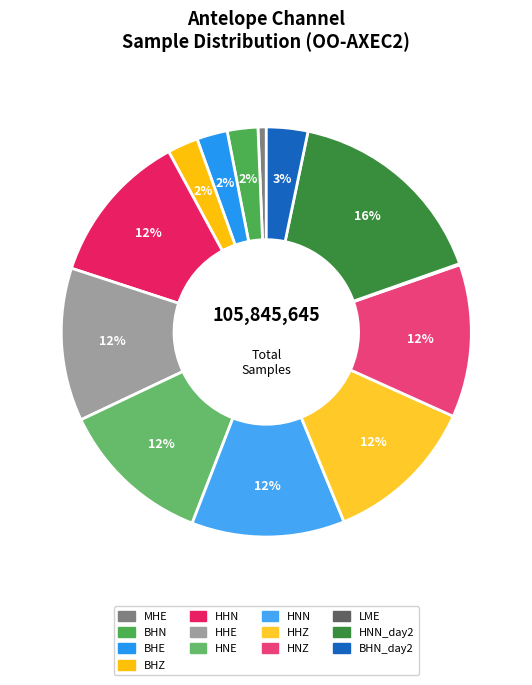

Is there a majority slice in this chart?

No